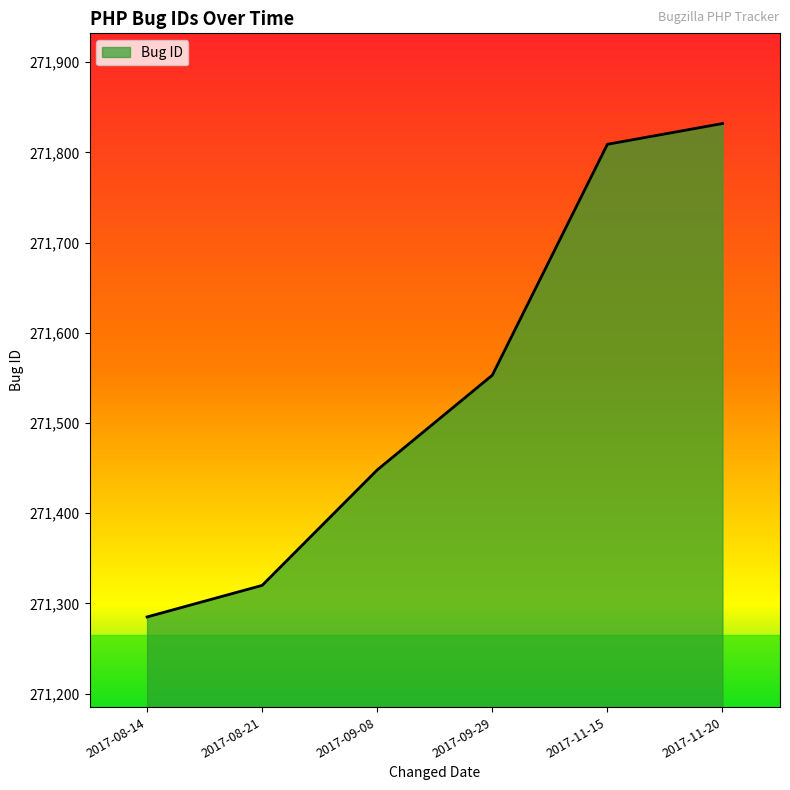

What is the difference between the second highest and second lowest values?

489